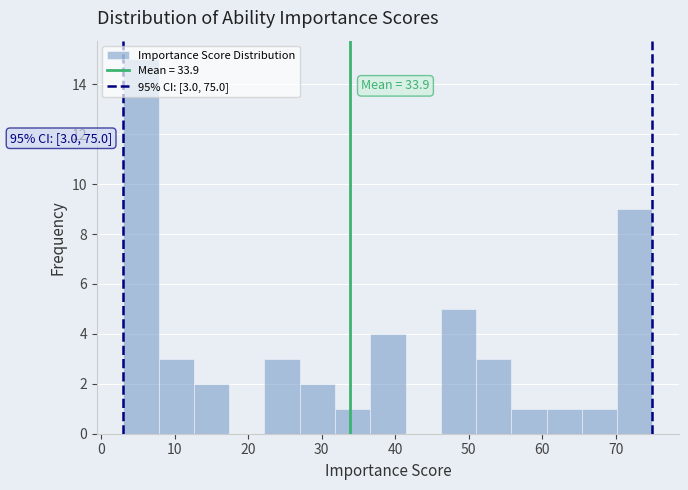

Which range on the x-axis has the tallest bar?

3.0 to 7.8